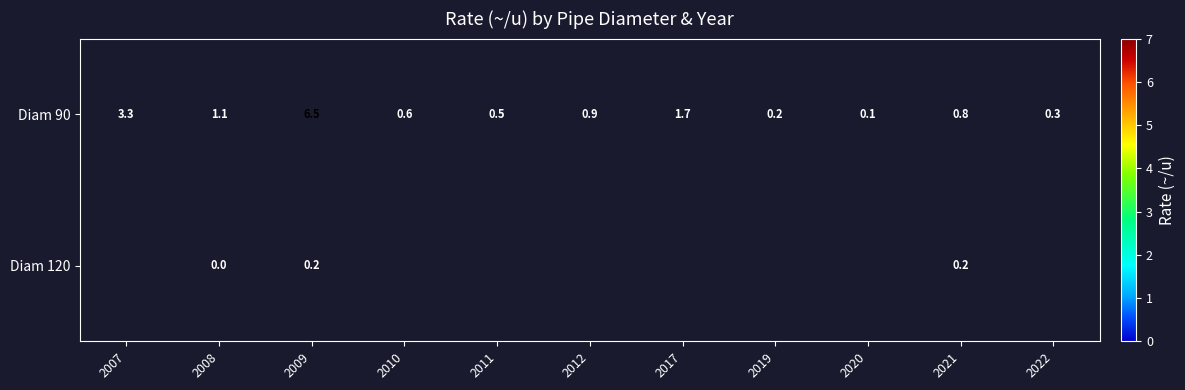

How many categories are shown in the chart?

11